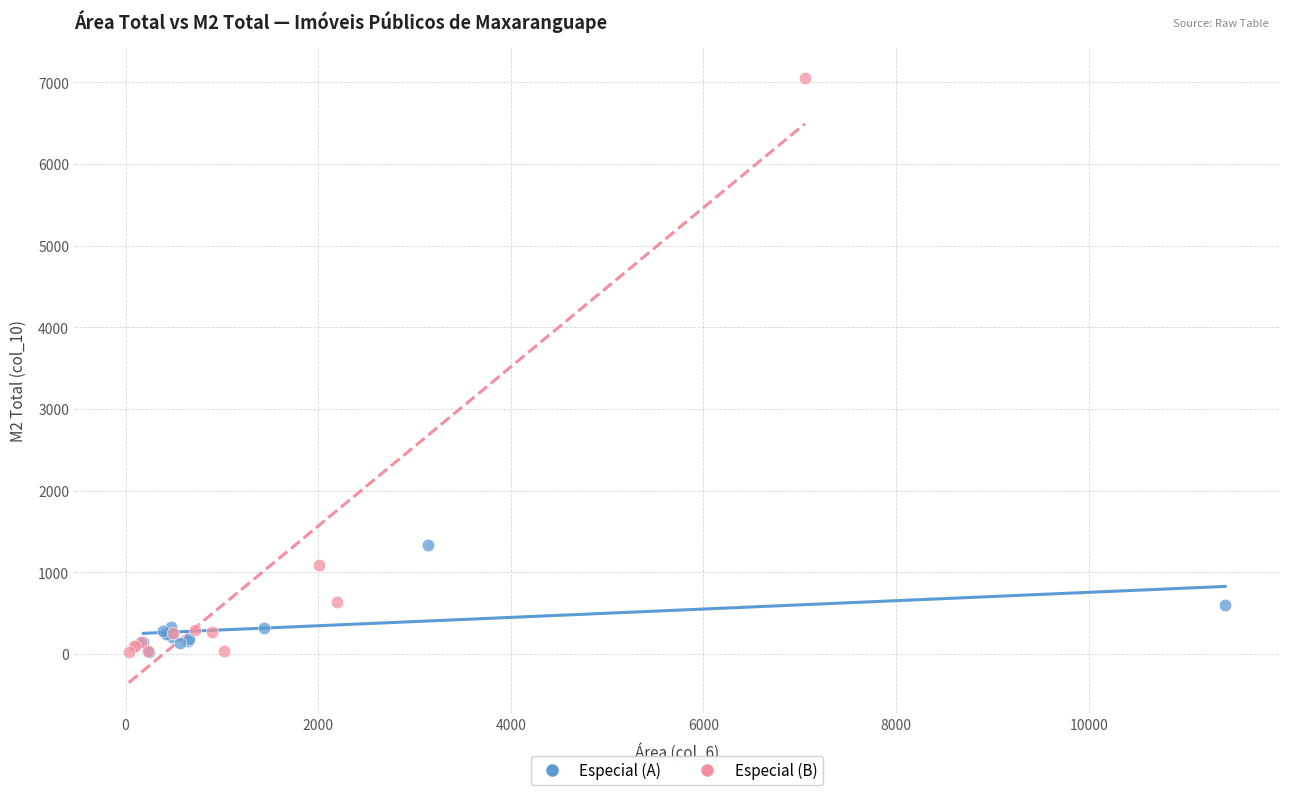

Which series reaches the maximum Y coordinate?

Especial (B)